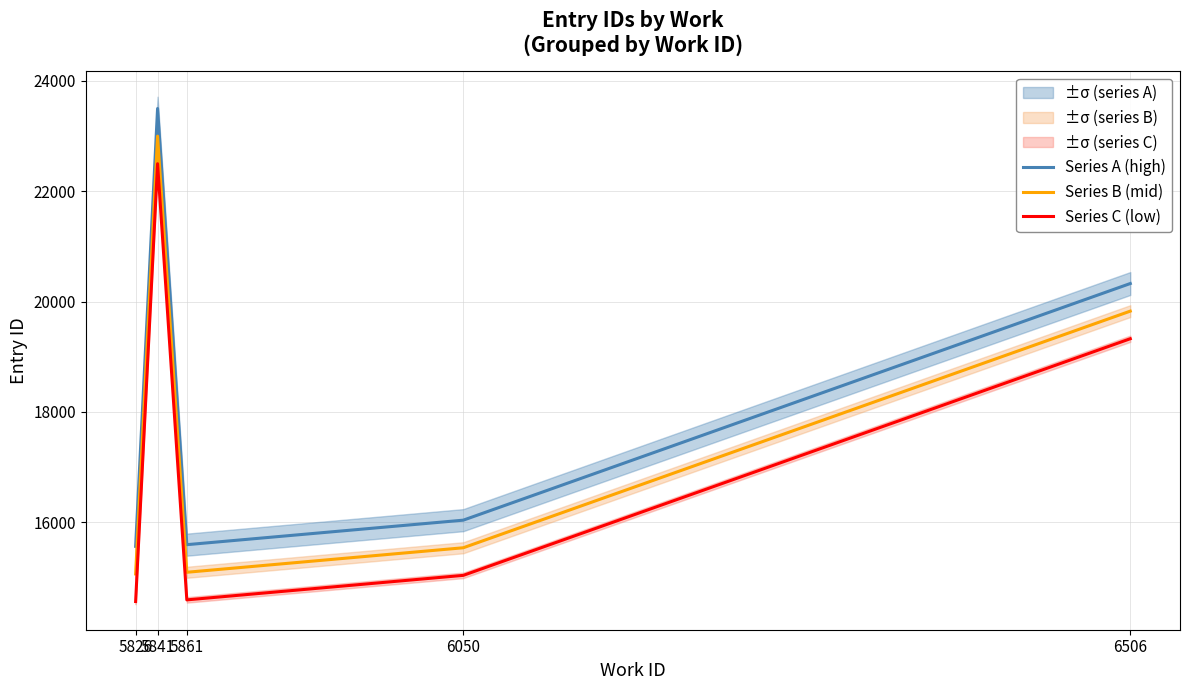

What is the average value of the Series C (low) series?

17204.3